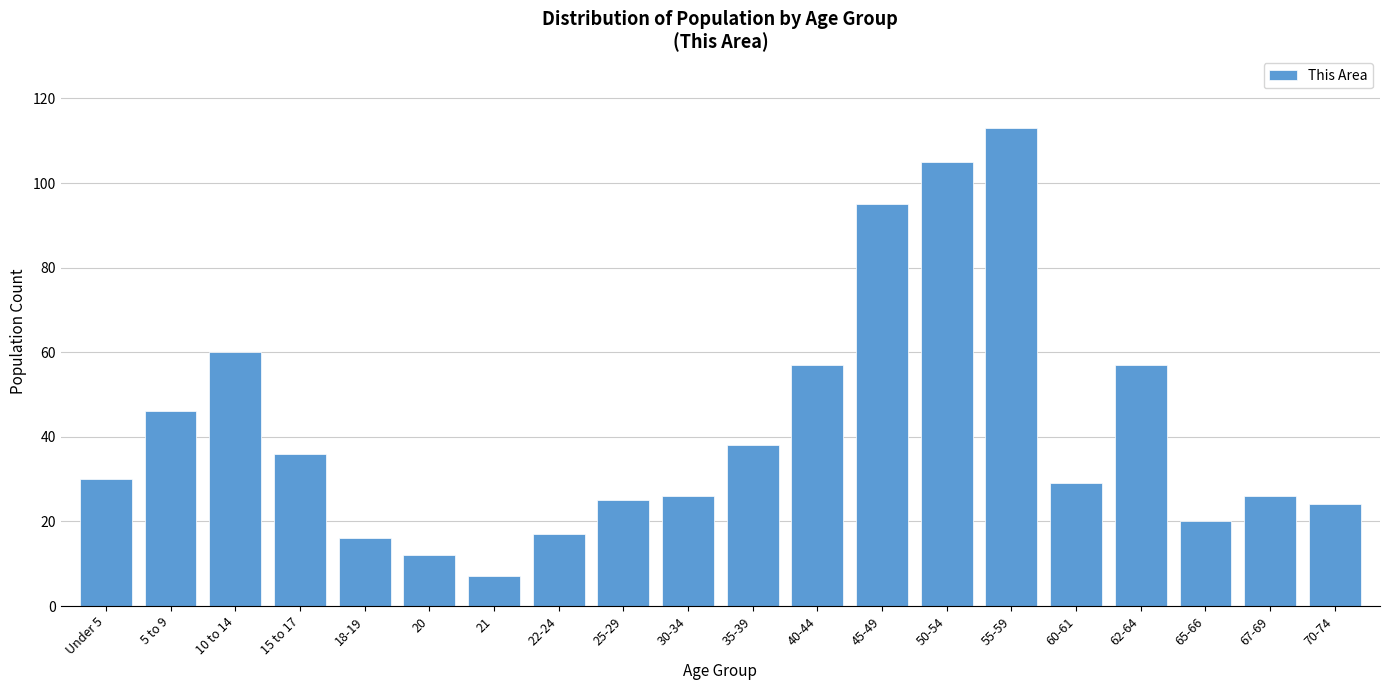

Reading left to right, list all the values displayed in this chart.

Under 5=30	5 to 9=46	10 to 14=60	15 to 17=36	18-19=16	20=12	21=7	22-24=17	25-29=25	30-34=26	35-39=38	40-44=57	45-49=95	50-54=105	55-59=113	60-61=29	62-64=57	65-66=20	67-69=26	70-74=24